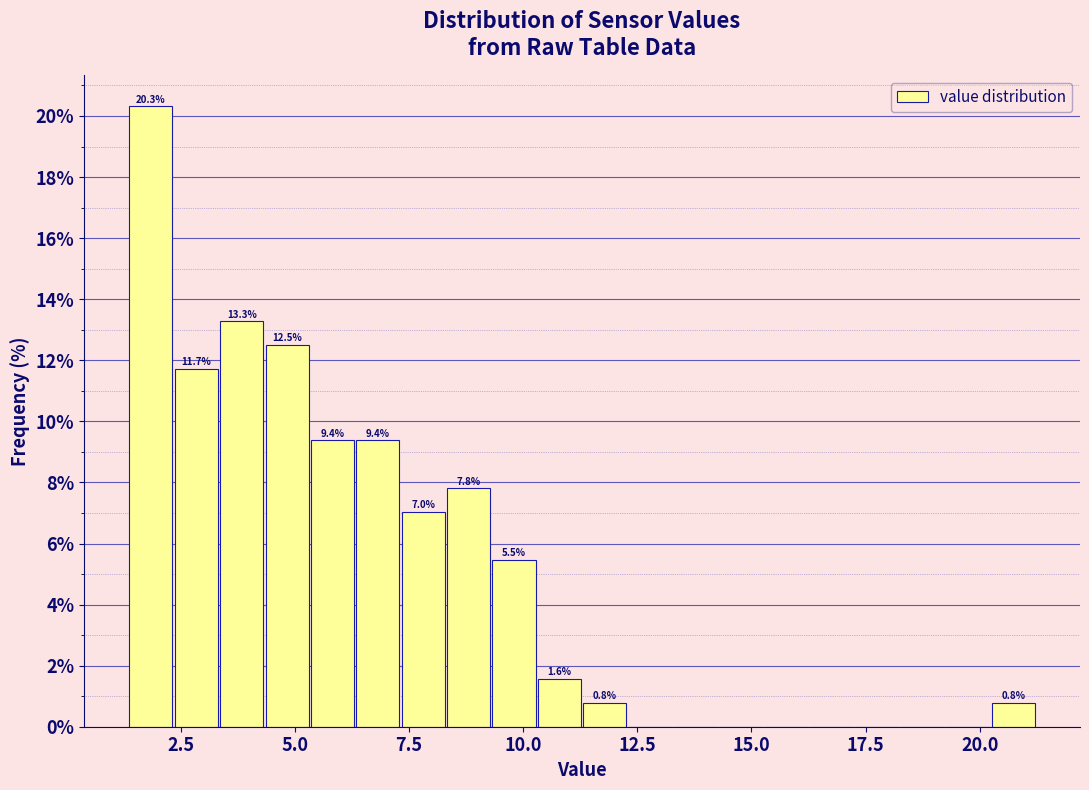

Read against the x-axis, roughly where is the centre of the tallest bar?

2.0